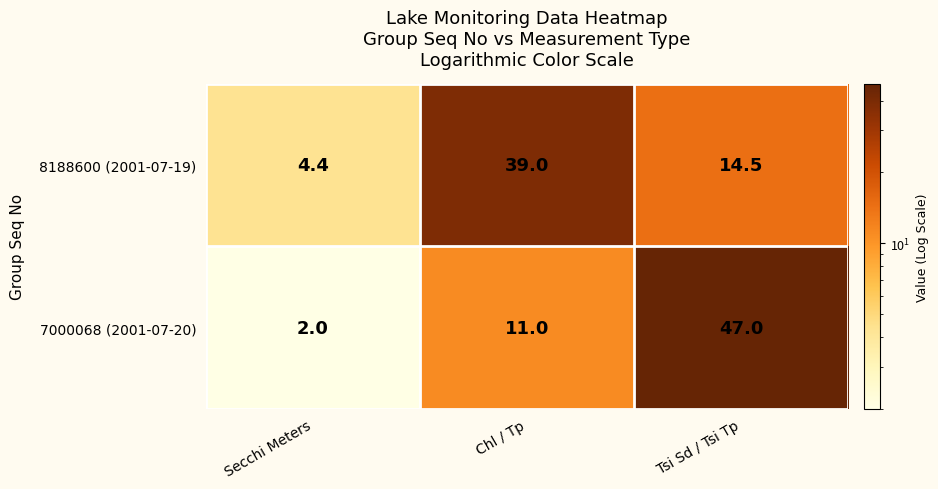

At how many categories does at least one series exceed 22?

2